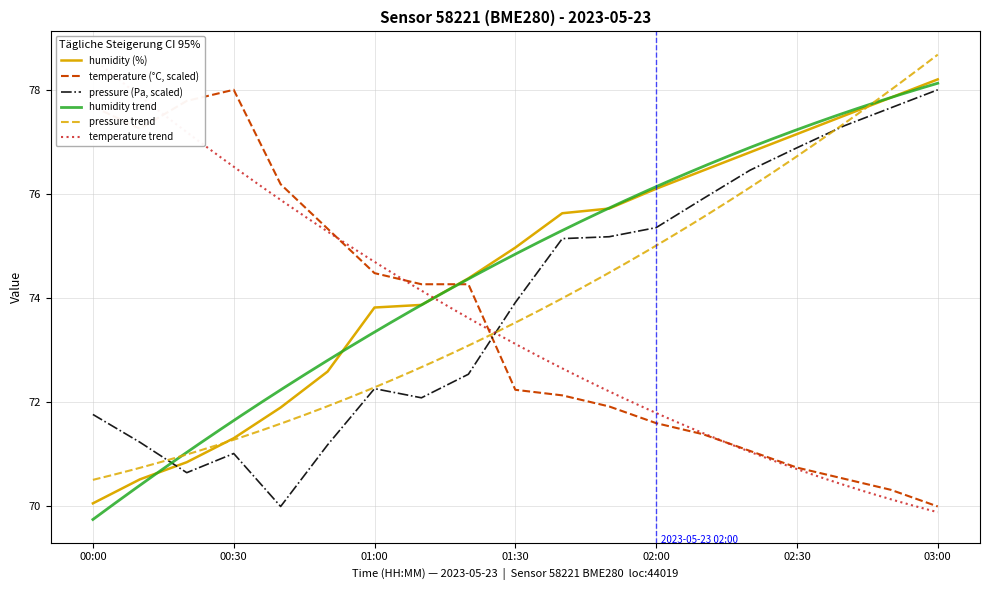

Rank the series by their average value, from highest to lowest.

humidity, pressure, temperature